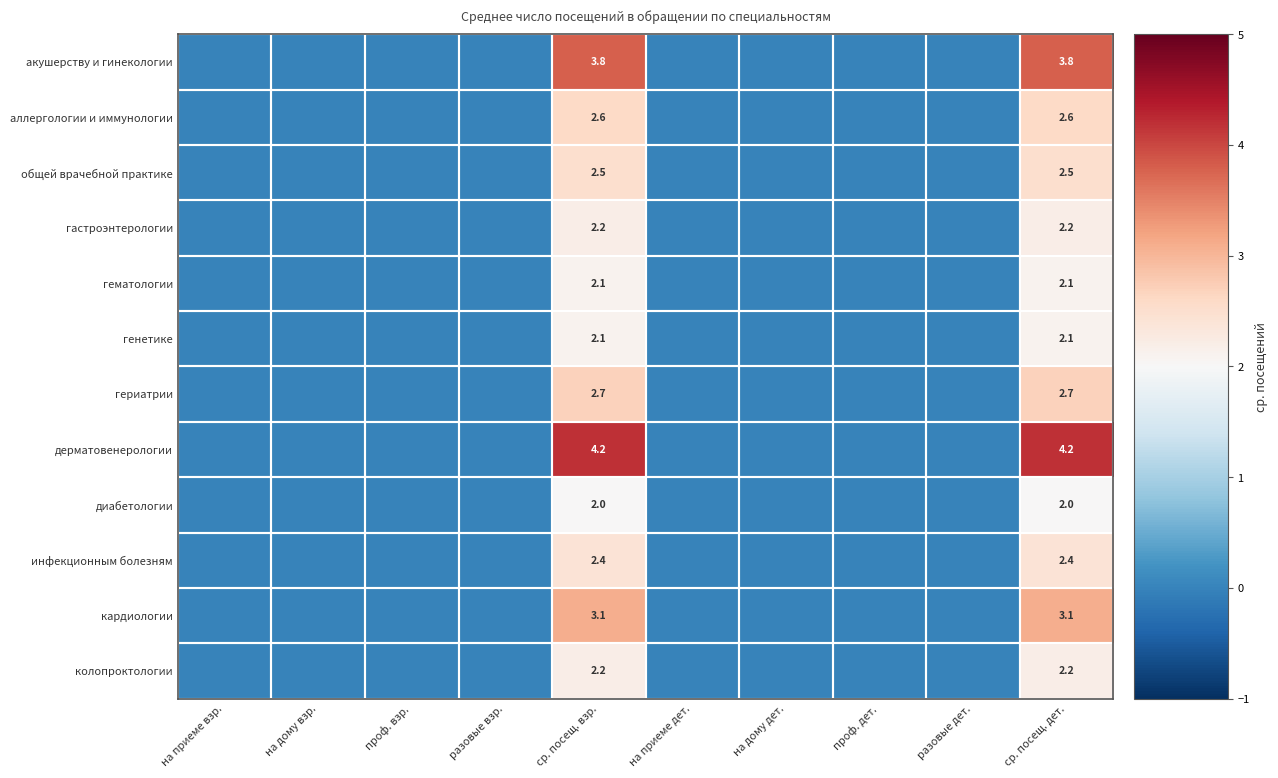

The инфекционным болезням series shows 1.3 at ср. посещ. взр.. True or false?

False